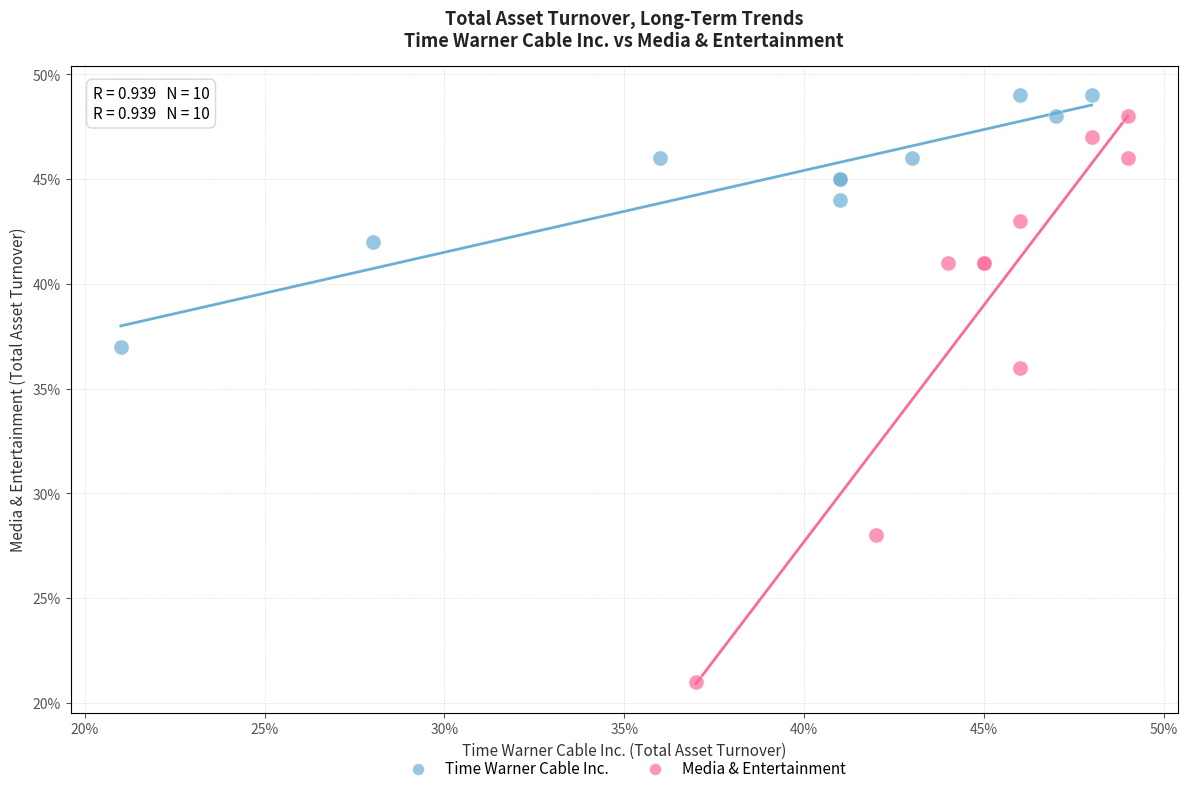

Which series has the largest Y range (max minus min)?

Media & Entertainment